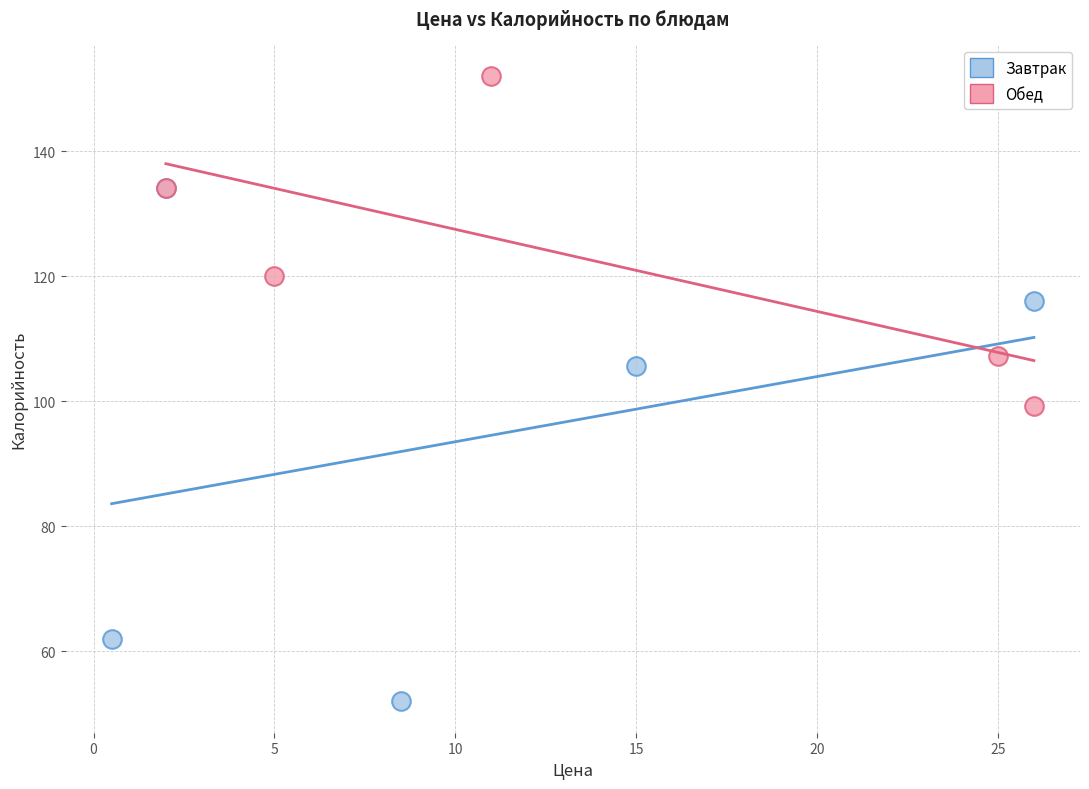

Which series has the largest Y range (max minus min)?

Завтрак